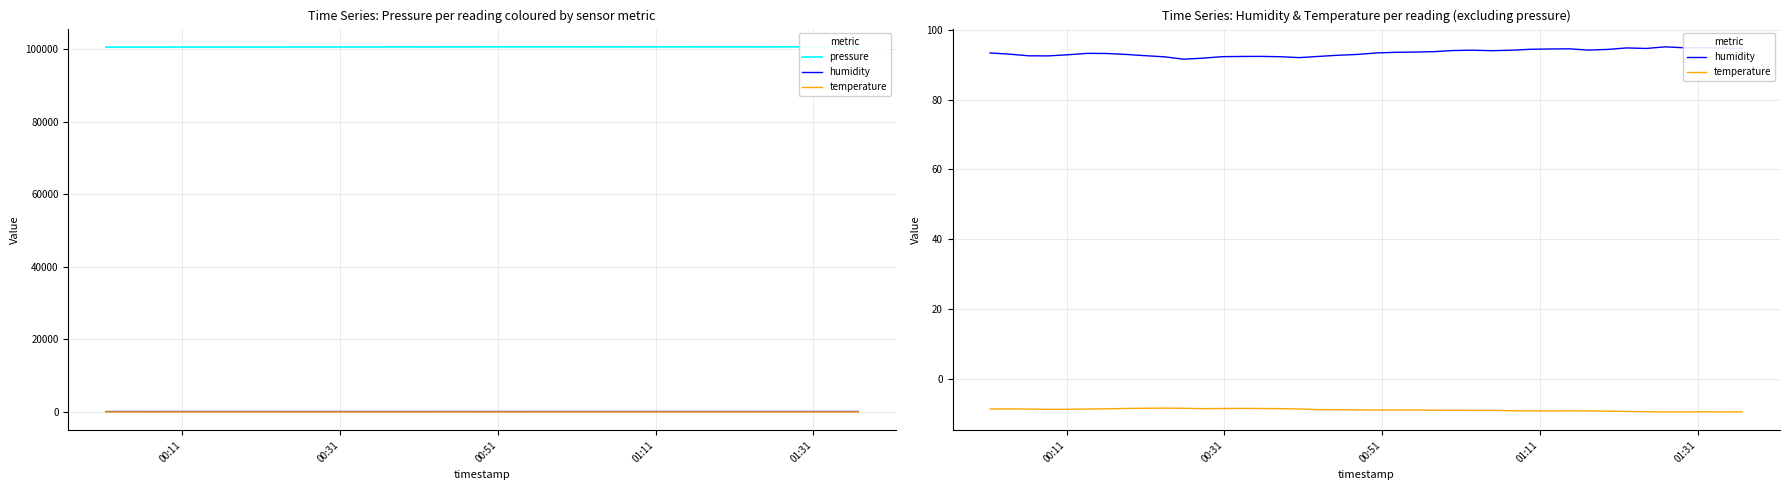

The temperature series shows -1.9 at 8. True or false?

False